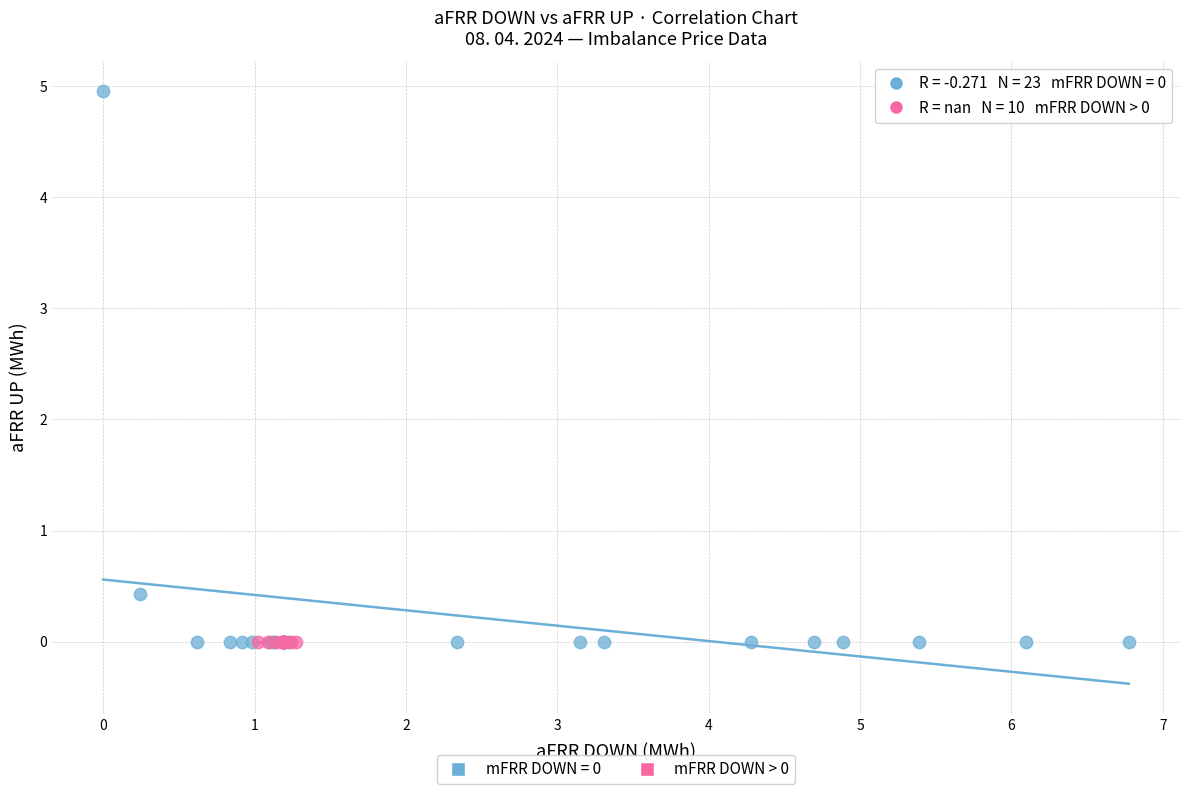

Which series reaches the maximum Y coordinate?

mFRR DOWN = 0